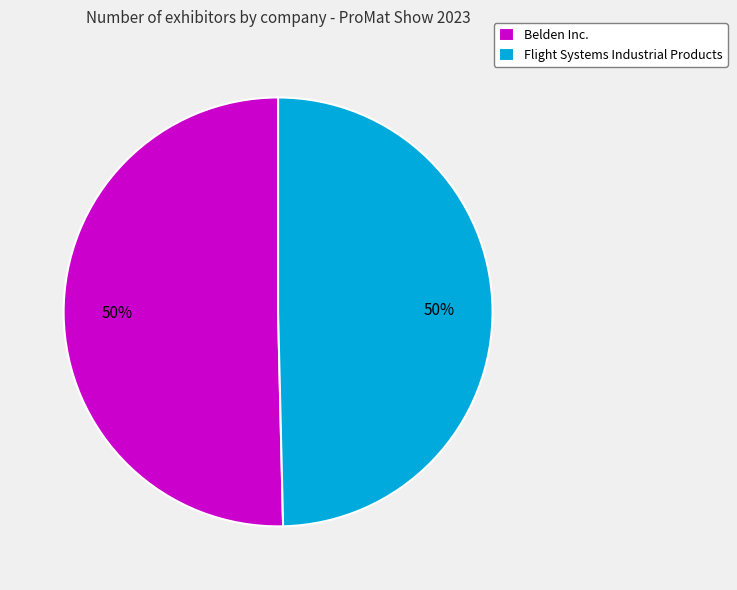

Is the sum of Flight Systems Industrial Products and Belden Inc. greater than half?

Yes